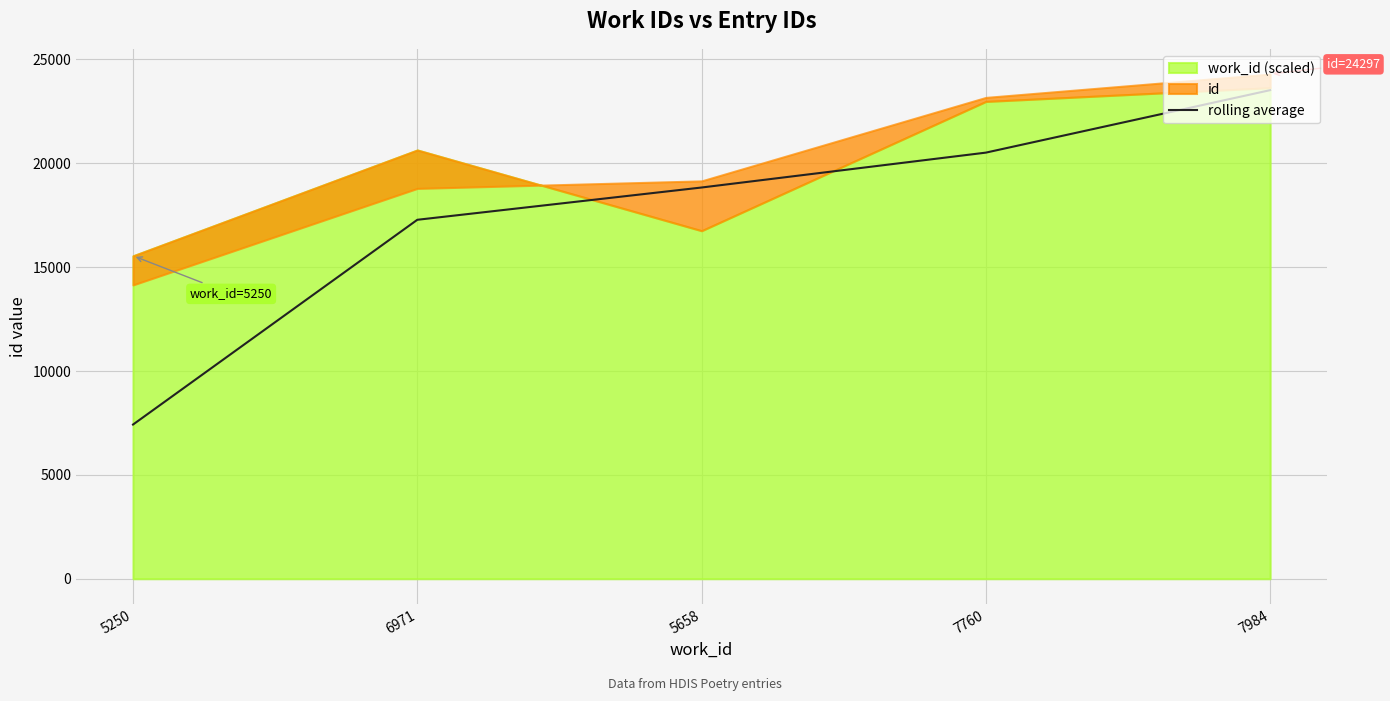

The value at 7760 is 20514.8. True or false?

True